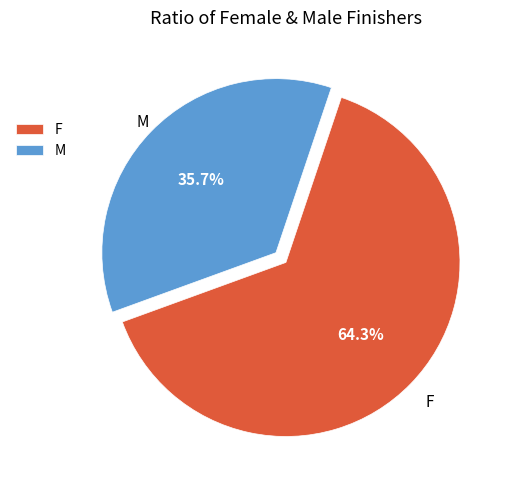

Approximately how many times larger is the value at F compared to M?

1.8